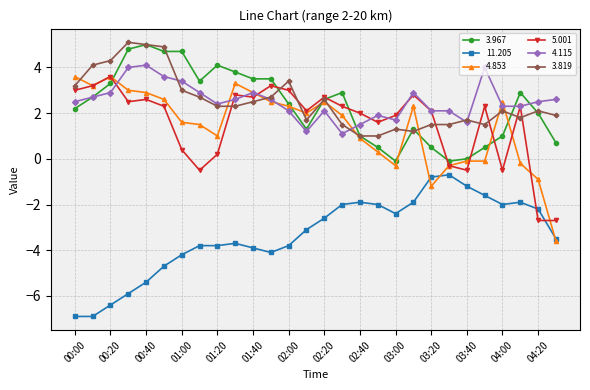

What is the maximum value for 3.967?

5.0